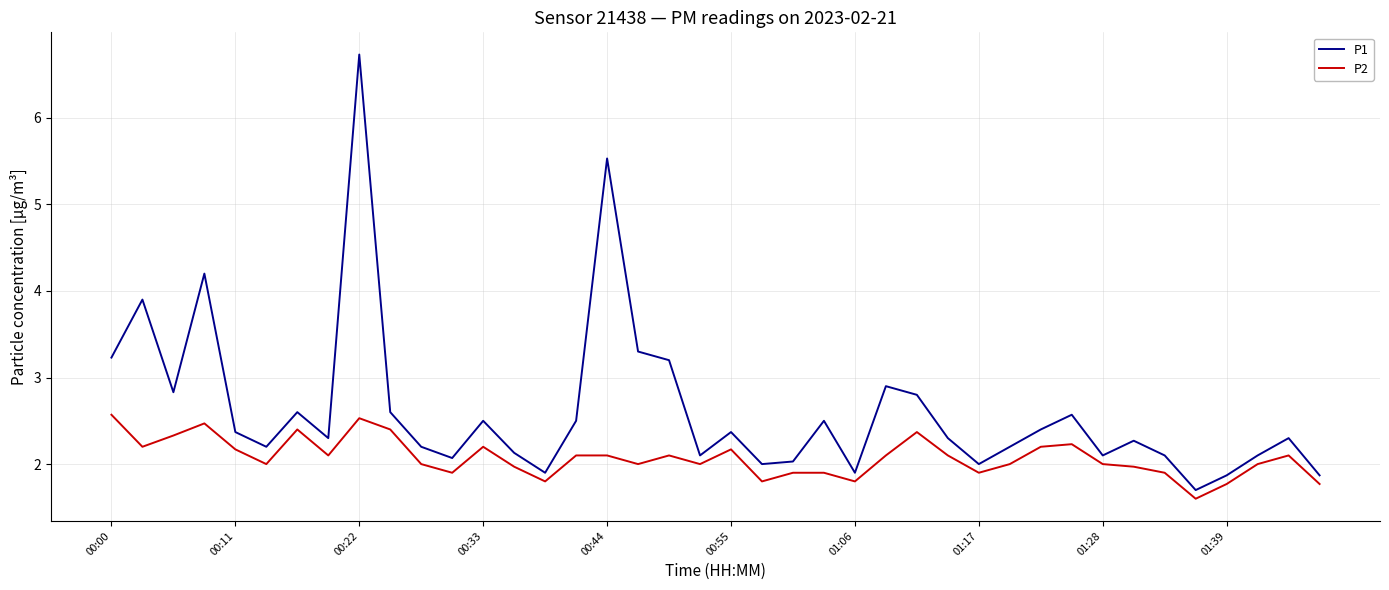

True or false: P1 and P2 intersect in this chart.

False